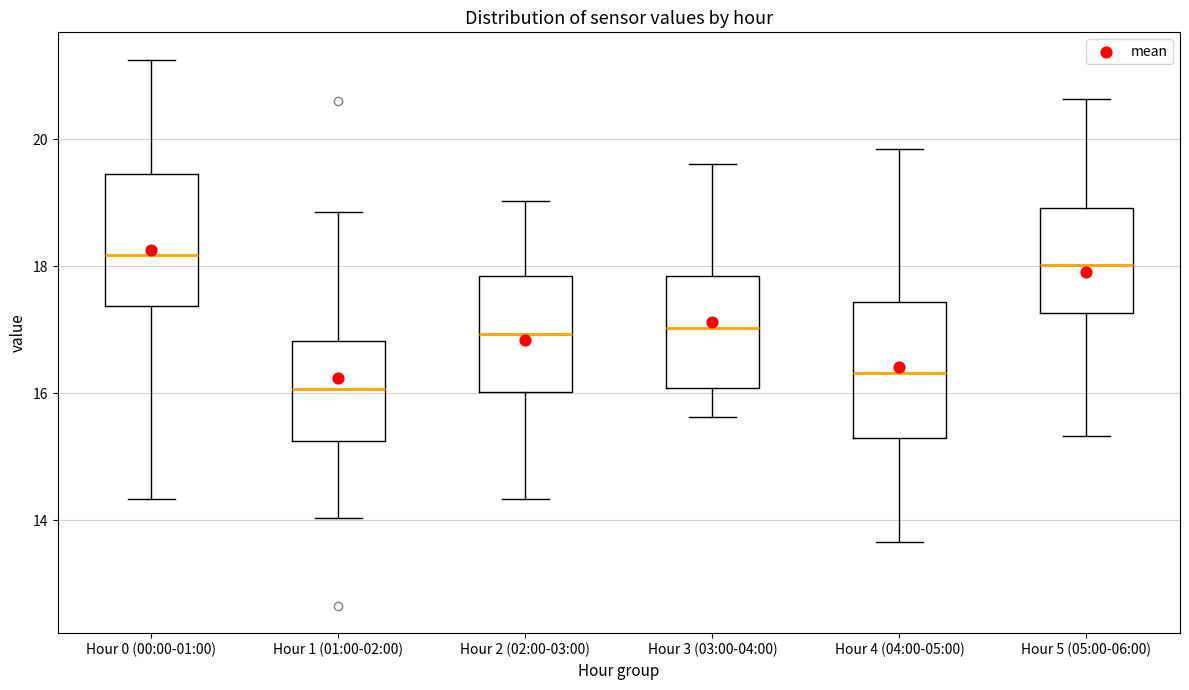

Reading left to right, read every box against the y-axis: the position of its median line, the range the box covers, and the ends of its whiskers. The values are not printed on the chart, so give them approximately, as read against the axis.

Hour 0 (00:00-01:00): median 18.2, box 17.4 to 19.4, whiskers 14.4 to 21.2
Hour 1 (01:00-02:00): median 16.0, box 15.2 to 16.8, whiskers 14.0 to 18.8
Hour 2 (02:00-03:00): median 17.0, box 16.0 to 17.8, whiskers 14.4 to 19.0
Hour 3 (03:00-04:00): median 17.0, box 16.0 to 17.8, whiskers 15.6 to 19.6
Hour 4 (04:00-05:00): median 16.4, box 15.4 to 17.4, whiskers 13.6 to 19.8
Hour 5 (05:00-06:00): median 18.0, box 17.2 to 19.0, whiskers 15.4 to 20.6